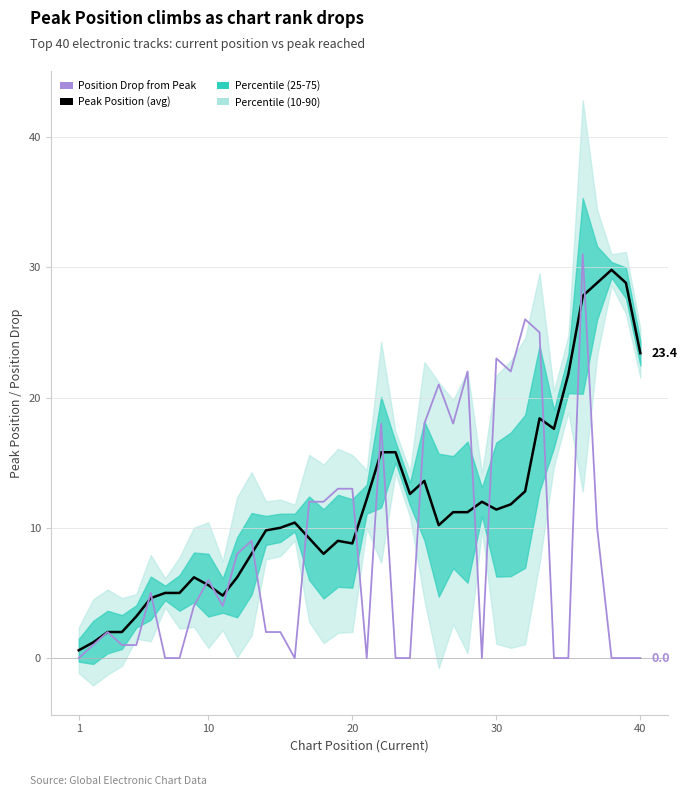

Does the chart have visible grid lines?

Yes